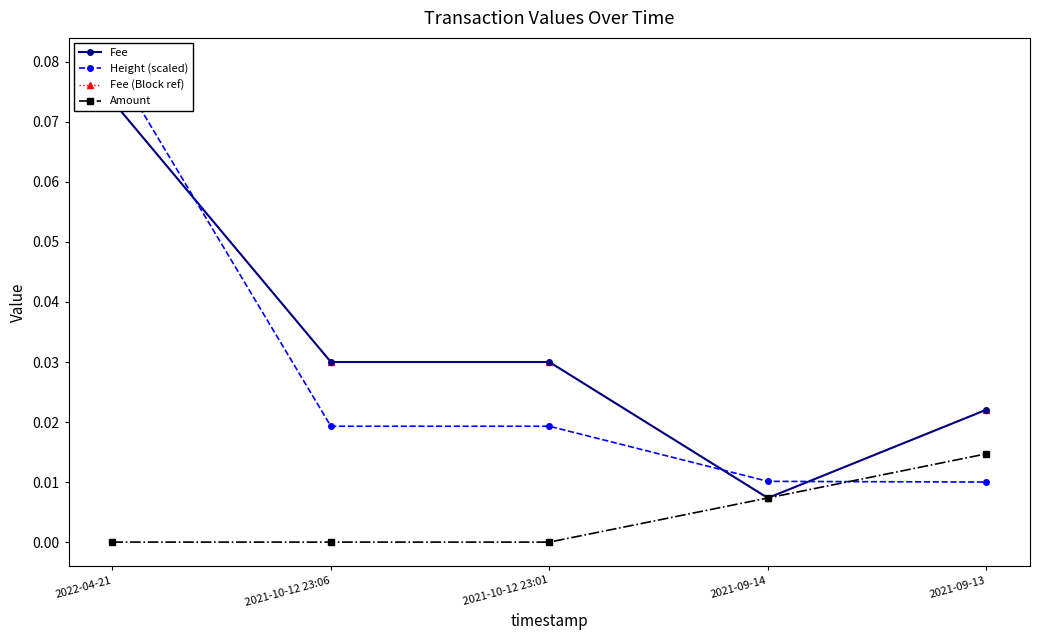

True or false: Fee has a value of 0.0 at 2021-10-12 23:01.

True